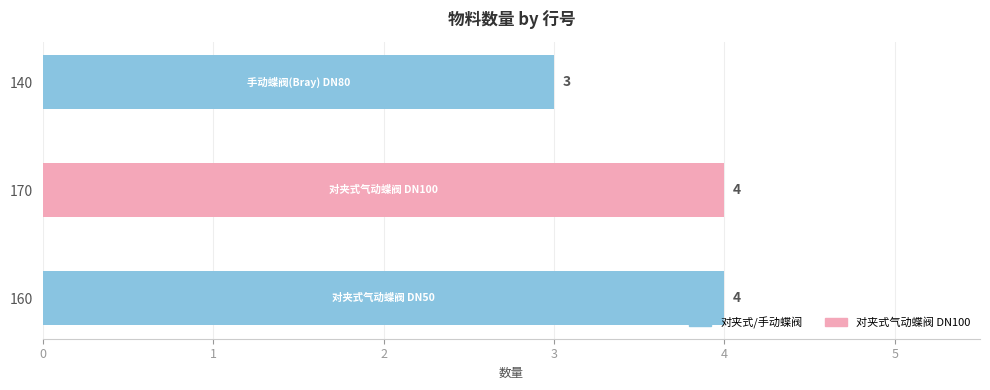

Between 160 and 140, which is larger?

160